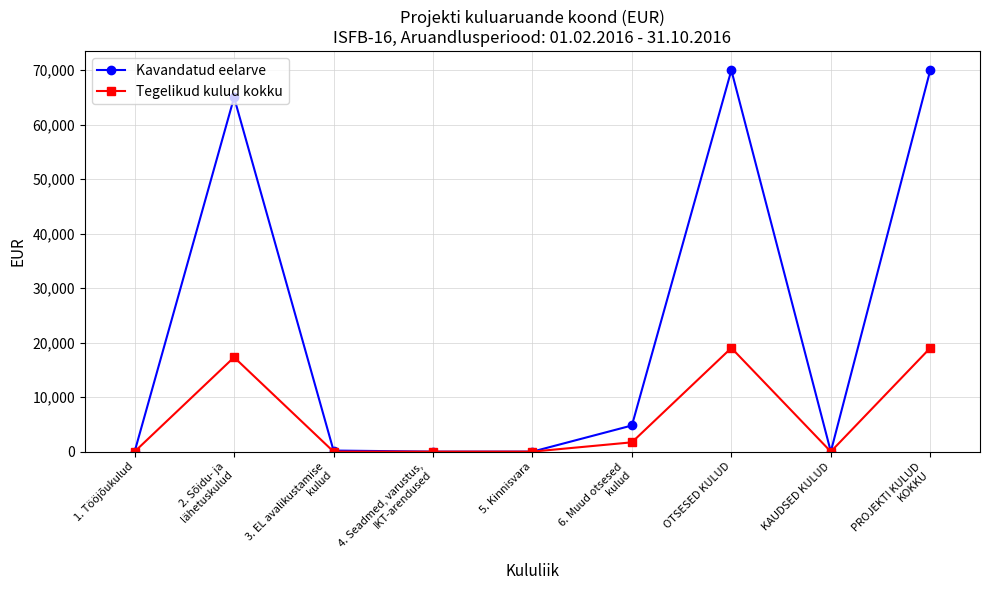

What value does the Kavandatud eelarve series have at 2. Sõidu- ja
lähetuskulud?

65000.0